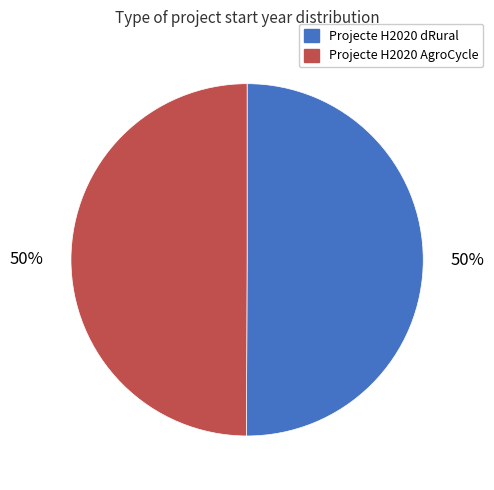

Approximately how many times larger is the value at Projecte H2020 AgroCycle compared to Projecte H2020 dRural?

1.0